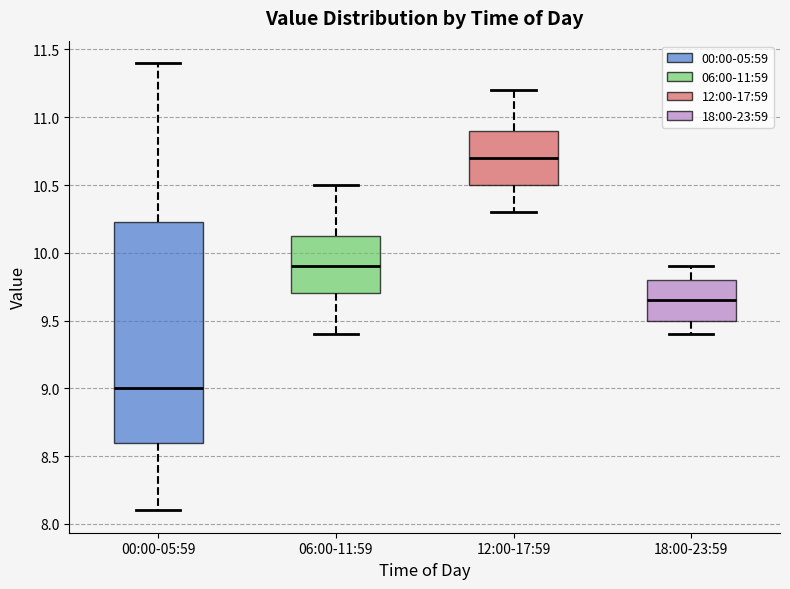

Reading left to right, transcribe this box plot: for each box, give where its median line is, the range the box spans, and where its two whiskers end, as read against the y-axis. The values are not printed on the chart, so give them approximately, as read against the axis.

00:00-05:59: median 9.00, box 8.60 to 10.25, whiskers 8.10 to 11.40
06:00-11:59: median 9.90, box 9.70 to 10.15, whiskers 9.40 to 10.50
12:00-17:59: median 10.70, box 10.50 to 10.90, whiskers 10.30 to 11.20
18:00-23:59: median 9.65, box 9.50 to 9.80, whiskers 9.40 to 9.90